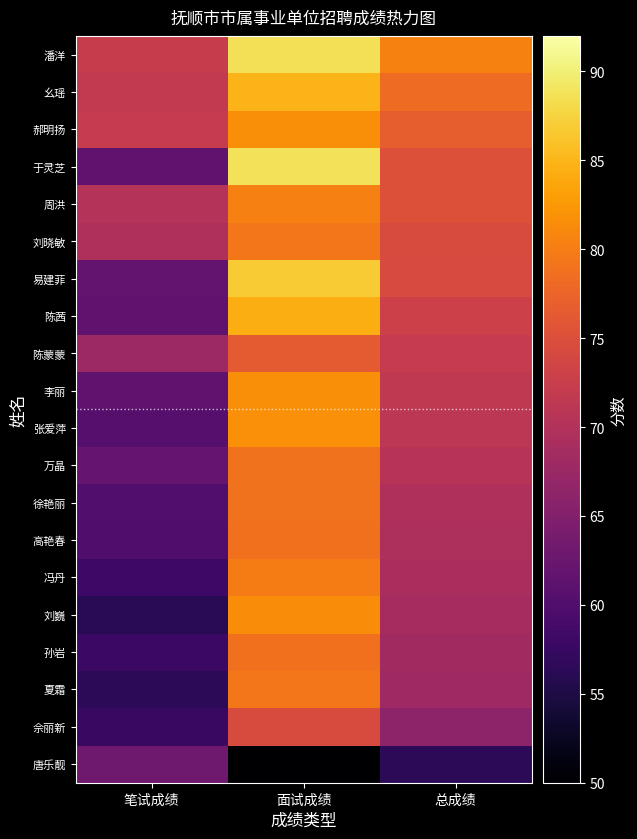

Reading left to right, what are all the values shown in this chart?

潘洋: 笔试成绩=72.2	面试成绩=88.6	总成绩=80.4
幺瑶: 笔试成绩=71.7	面试成绩=84.8	总成绩=78.2
郝明扬: 笔试成绩=72.1	面试成绩=81.6	总成绩=76.8
于灵芝: 笔试成绩=61.6	面试成绩=88.8	总成绩=75.2
周洪: 笔试成绩=70.2	面试成绩=80.2	总成绩=75.2
刘晓敏: 笔试成绩=69.7	面试成绩=79.4	总成绩=74.5
易建菲: 笔试成绩=61.9	面试成绩=86.8	总成绩=74.3
陈茜: 笔试成绩=61.4	面试成绩=84.4	总成绩=72.9
陈蒙蒙: 笔试成绩=67.8	面试成绩=76.4	总成绩=72.1
李丽: 笔试成绩=61.6	面试成绩=81.6	总成绩=71.6
张爱萍: 笔试成绩=60.5	面试成绩=81.8	总成绩=71.2
万晶: 笔试成绩=62.2	面试成绩=79.0	总成绩=70.6
徐艳丽: 笔试成绩=60.1	面试成绩=79.0	总成绩=69.5
高艳春: 笔试成绩=60.0	面试成绩=78.8	总成绩=69.4
冯丹: 笔试成绩=58.2	面试成绩=80.0	总成绩=69.1
刘巍: 笔试成绩=56.1	面试成绩=81.4	总成绩=68.8
孙岩: 笔试成绩=57.8	面试成绩=78.8	总成绩=68.3
夏霜: 笔试成绩=56.4	面试成绩=79.4	总成绩=67.9
佘丽新: 笔试成绩=57.7	面试成绩=74.6	总成绩=66.2
唐乐靓: 笔试成绩=63.1	面试成绩=50.0	总成绩=56.5